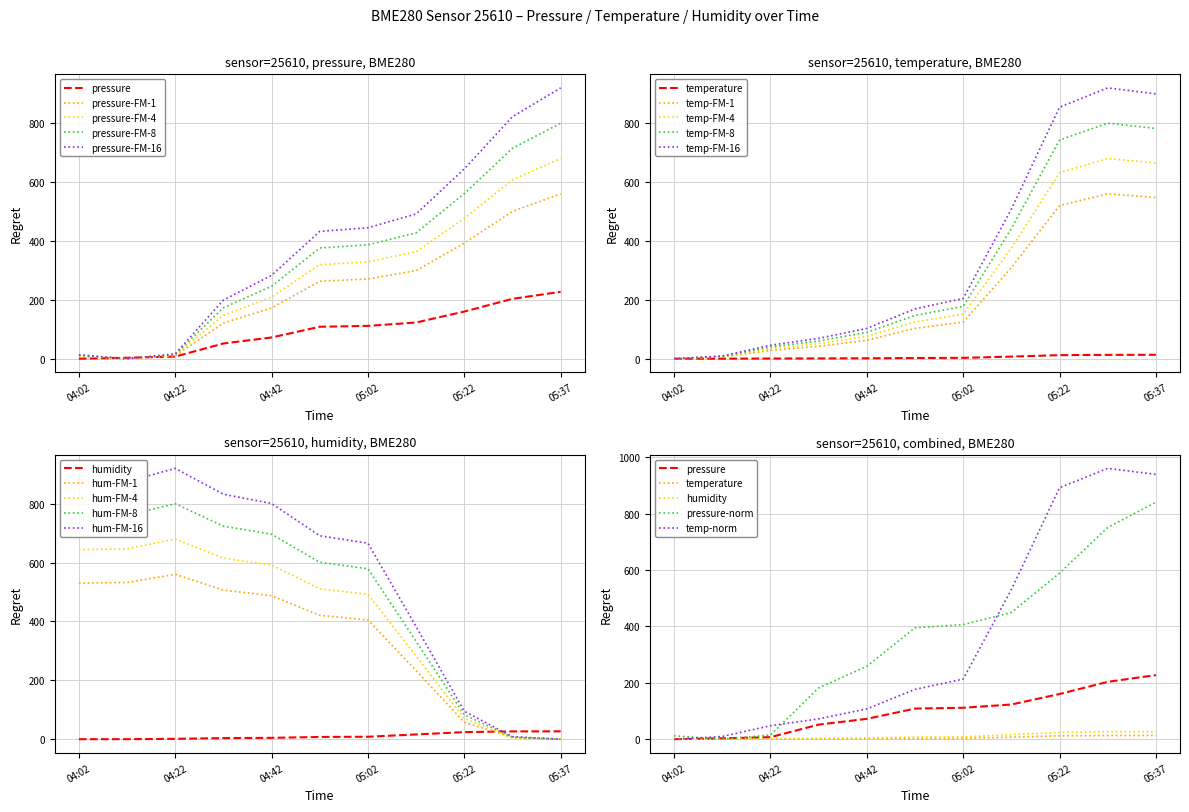

At which label does temperature reach its minimum?

04:02